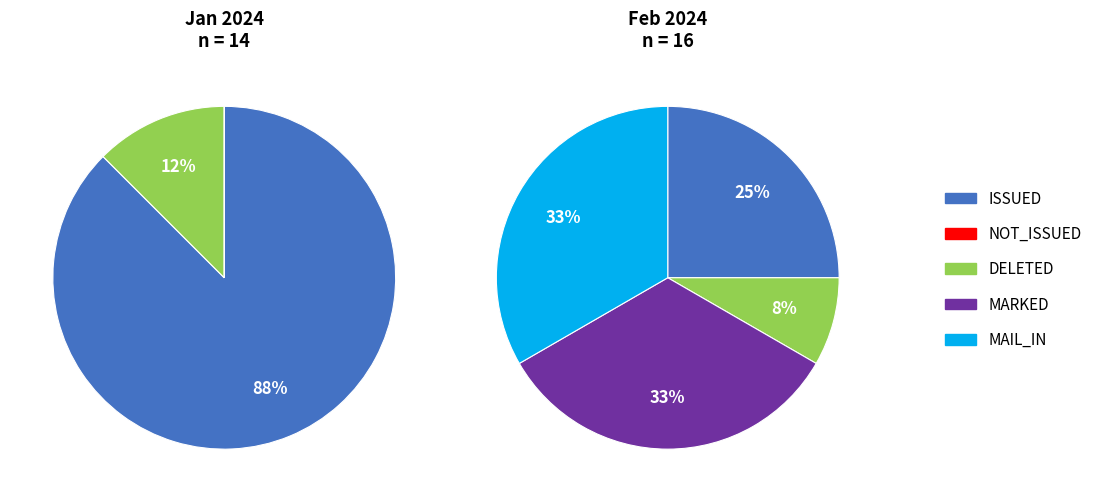

Does DELETED represent more than half of the total?

No